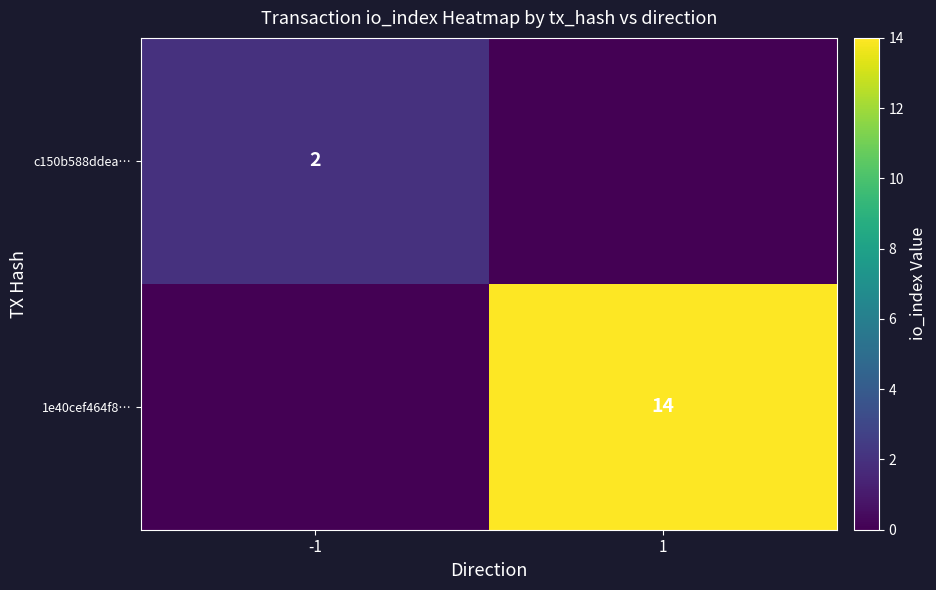

Is the value of c150b588ddea… at -1 greater than the value of 1e40cef464f8… at 1?

No